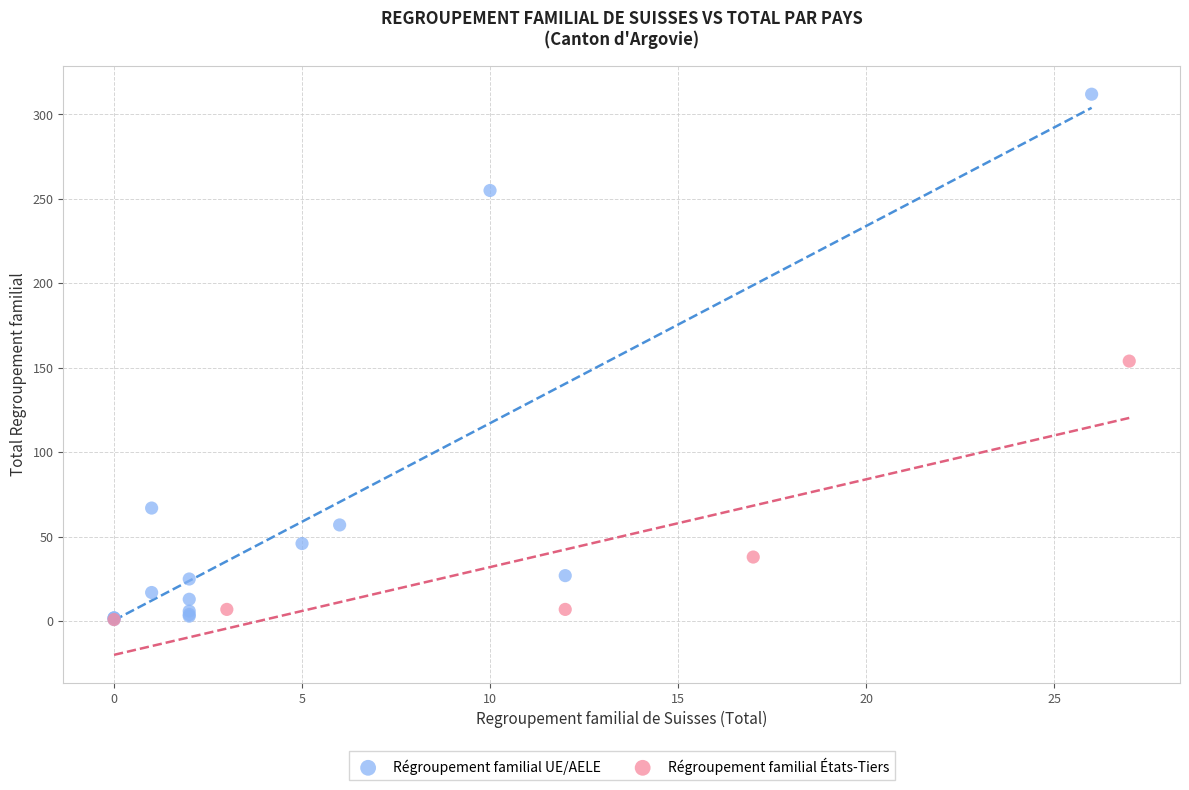

Which series reaches the maximum Y coordinate?

Régroupement familial UE/AELE